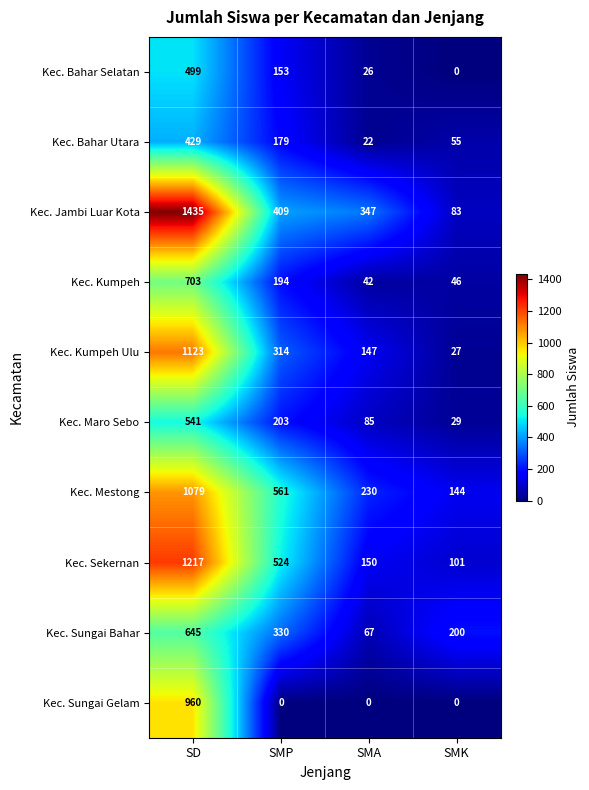

At which category does the chart reach its peak across all series?

SD